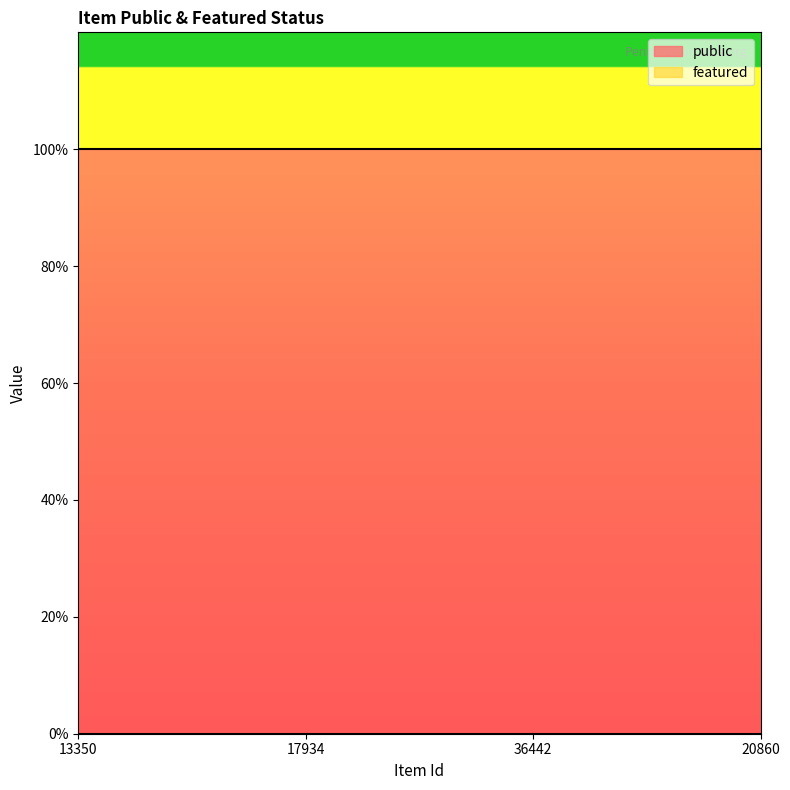

How many lines are shown in the chart?

2